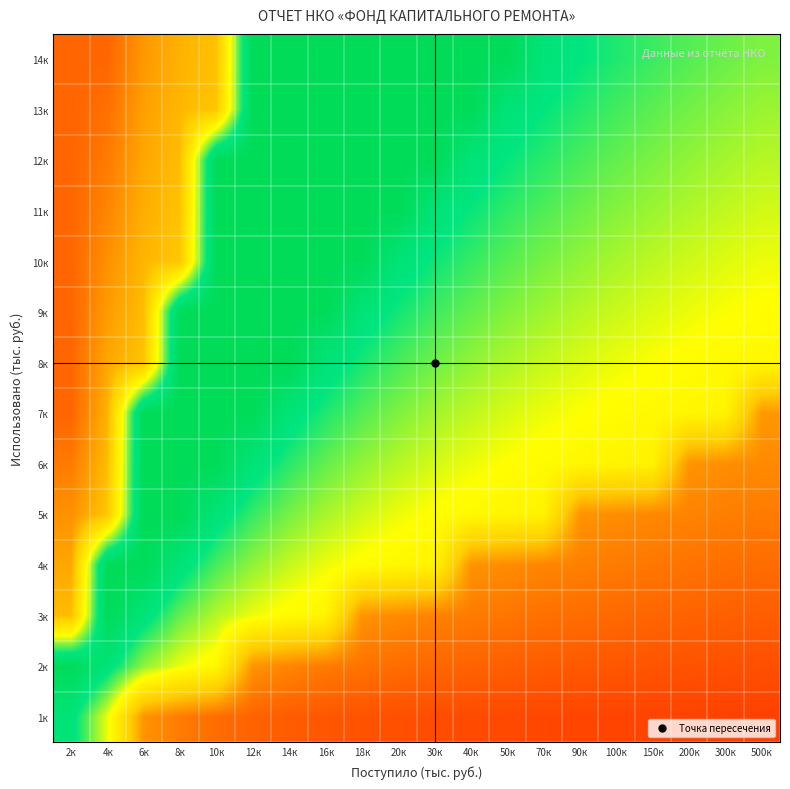

Which category has the lowest value across all series?

500к